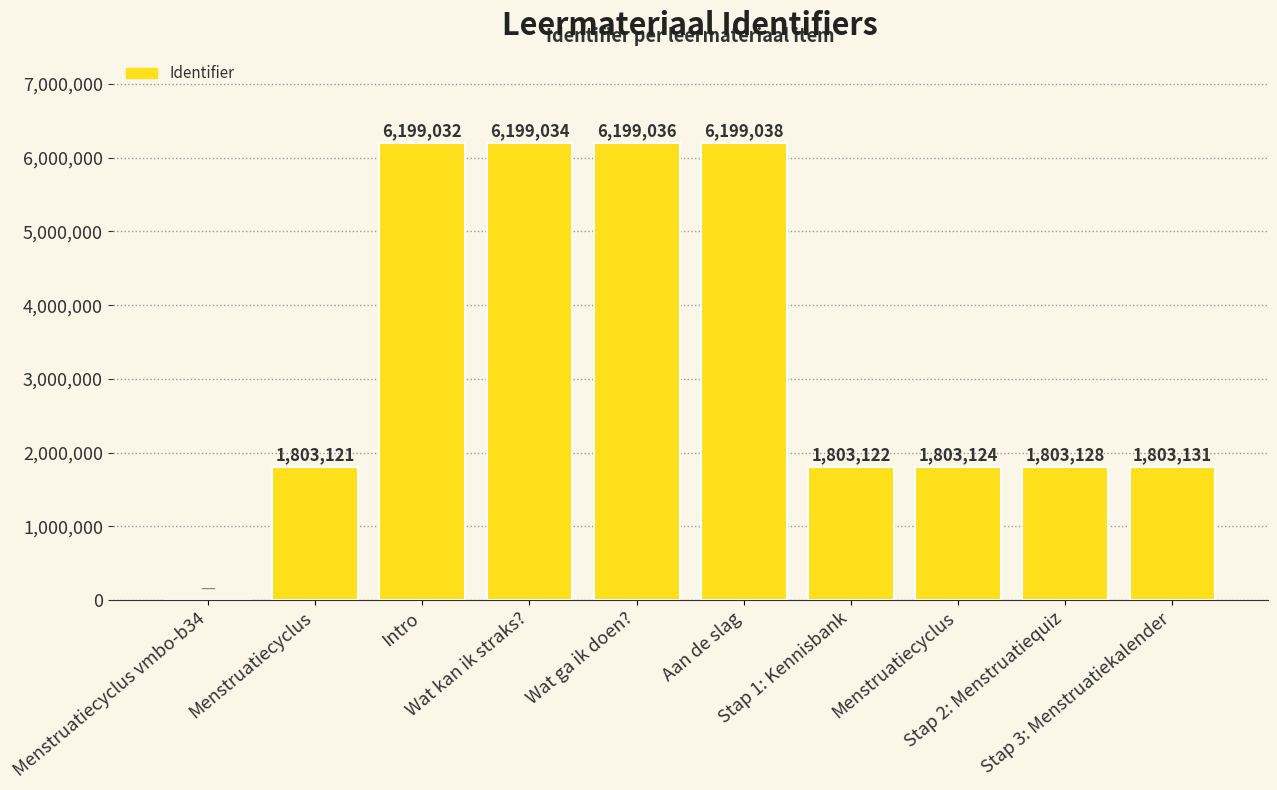

What is the ratio of the value at Stap 2: Menstruatiequiz to the value at Stap 3: Menstruatiekalender?

1.0